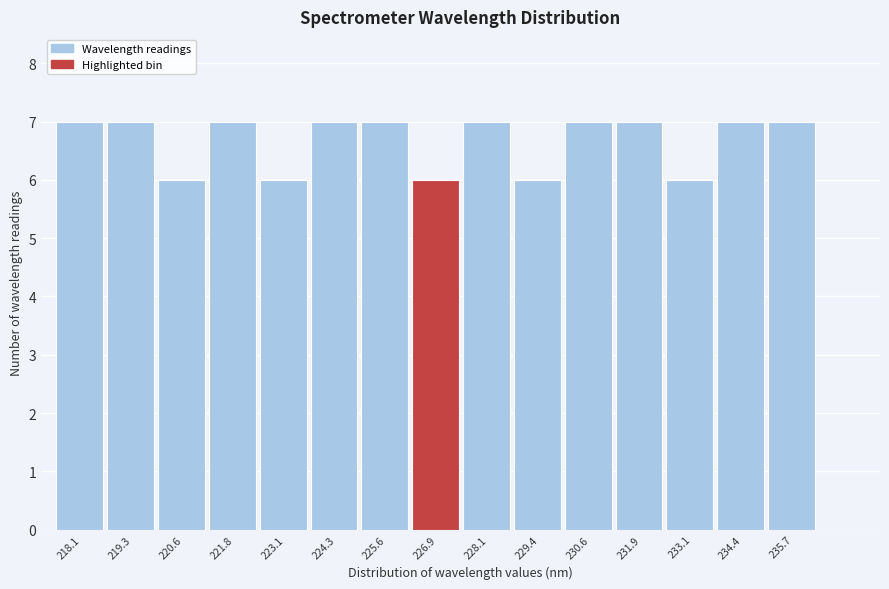

Reading left to right, transcribe all the data shown in this chart.

7	7	6	7	6	7	7	6	7	6	7	7	6	7	7